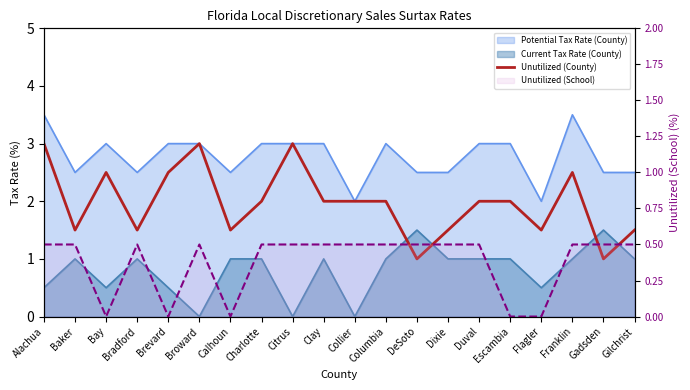

True or false: Unutilized (County) and Unutilized (School) cross at least once.

False